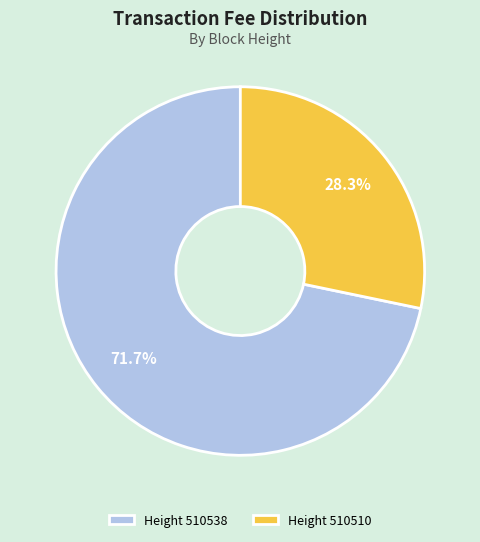

What is the total percentage of Height 510538 and Height 510510?

100.0%